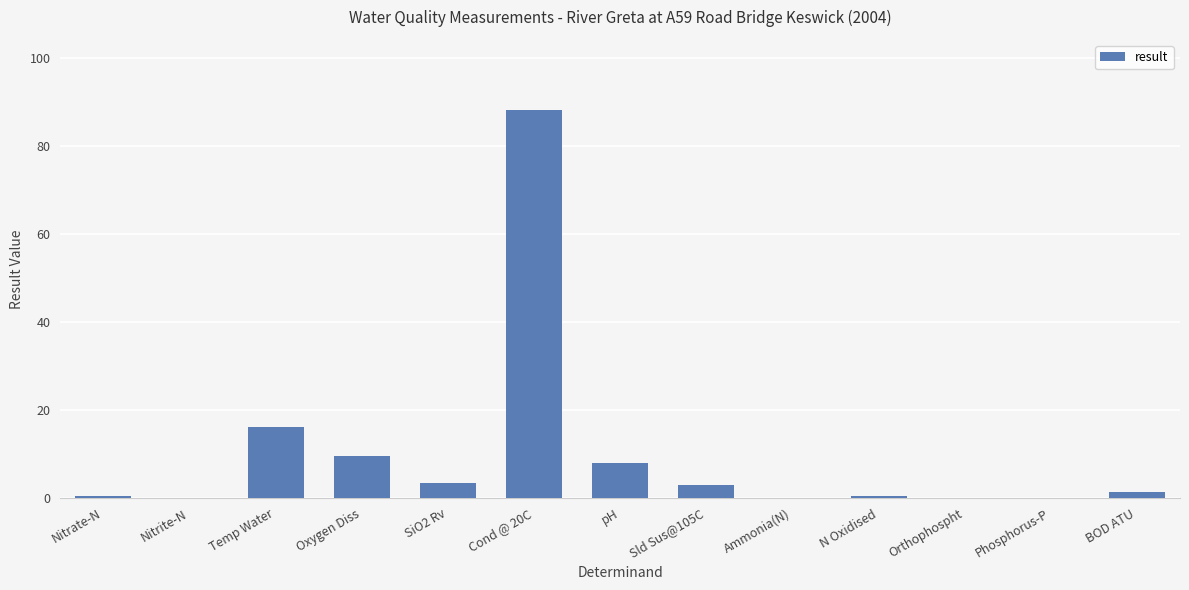

At which label does the data first exceed 1?

Temp Water